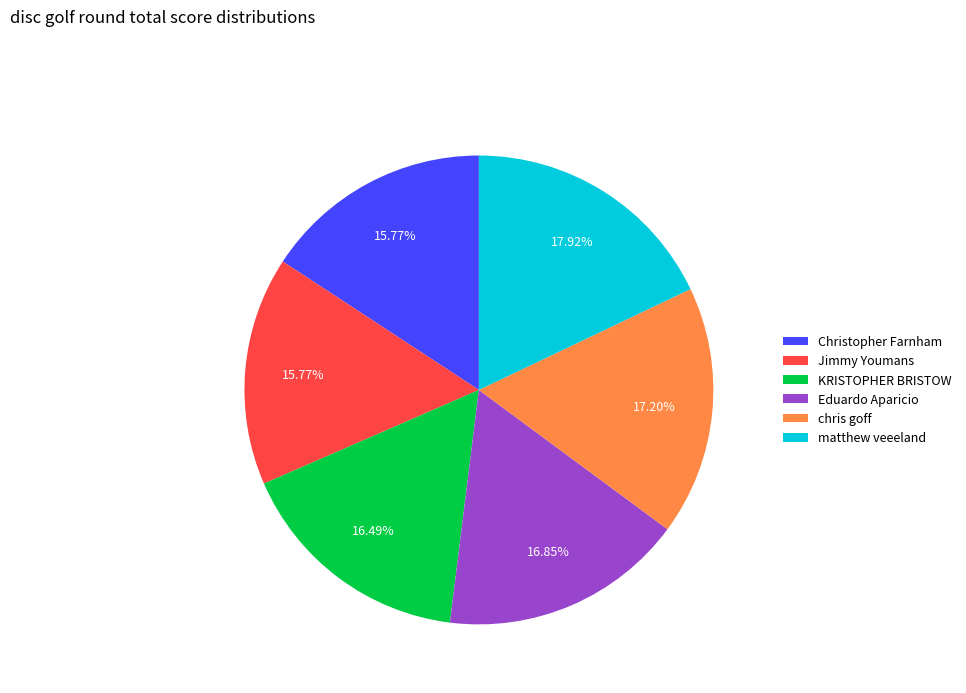

Is there a majority slice in this chart?

No